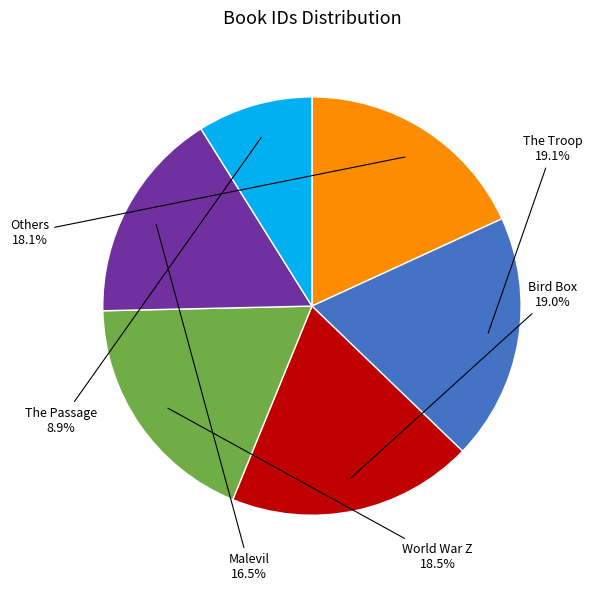

Is there any slice that represents more than half of the pie?

No